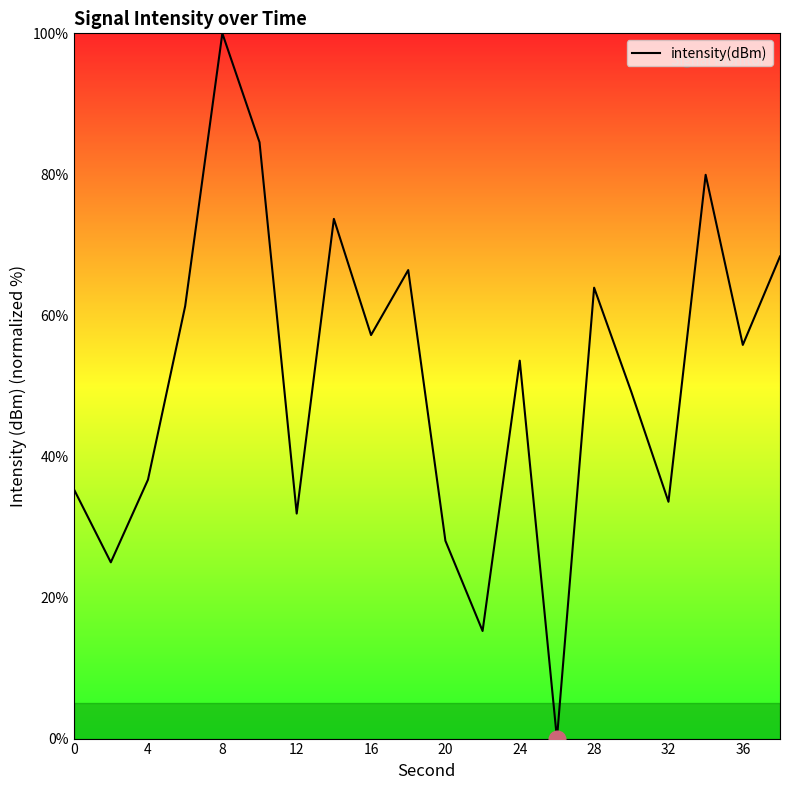

True or false: there are more than 0 points higher than both neighbors.

True